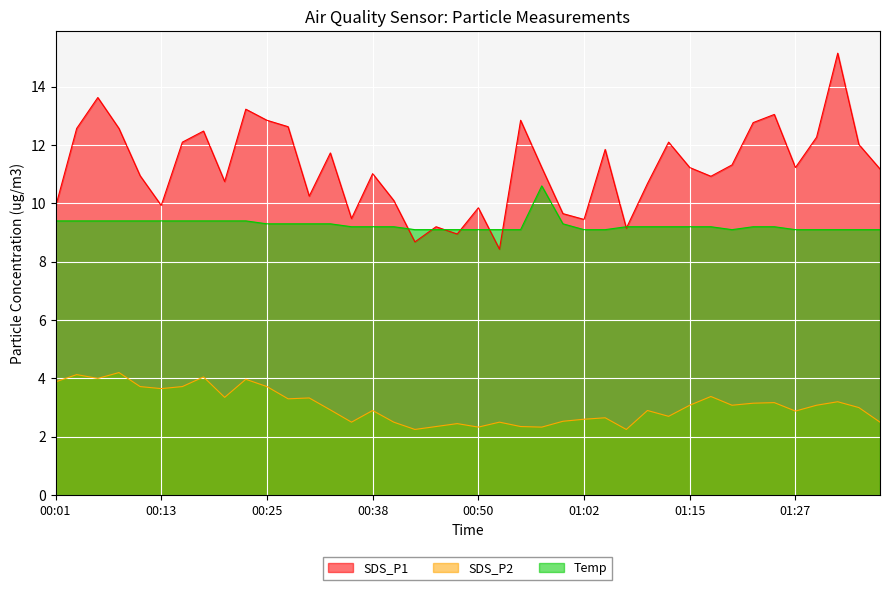

In SDS_P2, how many points are lower than both neighbors (excluding endpoints)?

12